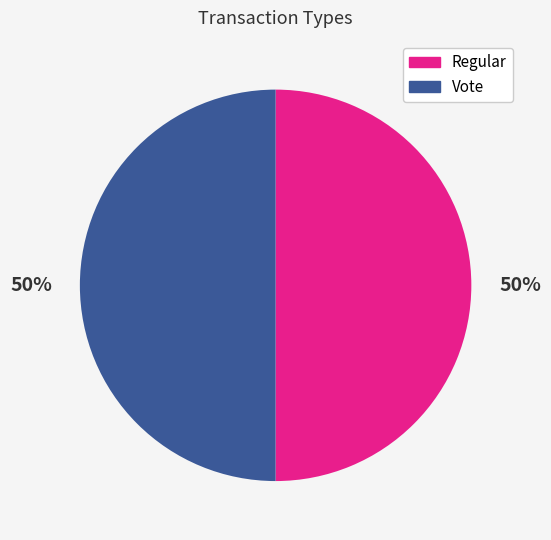

To the nearest percent, what is the average slice percentage?

50%